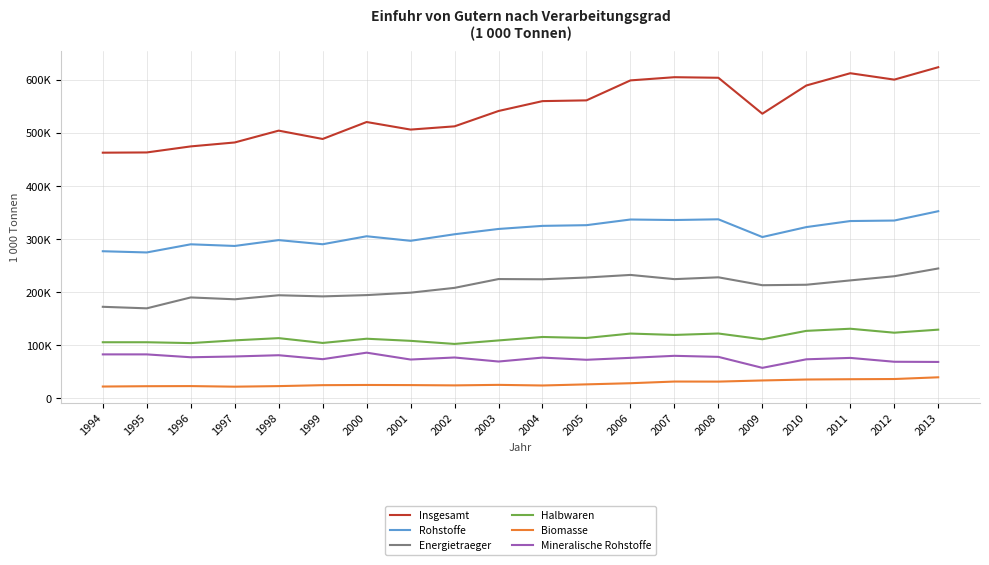

Reading right to left, transcribe all the data shown in this chart.

Insgesamt: 624344.1	600942.4	613004.5	589871.5	536646.9	604443.6	605520.6	599499.5	561811.2	560399.3	541785.2	512838.8	506710.6	520990.1	489001.2	504724.4	482417.7	474990.8	463591.6	463149.5
Rohstoffe: 352739.7	335161.4	334210.0	322811.4	304052.1	337487.5	336139.8	337101.9	326420.4	325113.2	319277.7	309295.0	296933.8	305516.7	290444.2	298249.1	287217.1	290343.4	274978.0	277262.6
Energietraeger: 244772.2	230104.7	222253.9	214057.5	213183.3	228084.3	224642.4	232577.5	227714.7	224389.6	224791.2	208191.4	199117.9	194532.4	192101.8	194237.6	186633.7	190126.4	169574.7	172459.6
Halbwaren: 129348.5	123610.0	131092.1	127073.0	111219.6	122095.5	119401.5	121983.9	113668.9	115552.5	109014.6	102431.2	108264.9	112249.5	104283.9	113368.2	109167.5	103999.9	105625.2	105624.3
Biomasse: 39501.1	36248.9	35873.0	35316.1	33536.7	31377.6	31491.2	28332.0	26164.4	24056.0	25231.1	24251.9	24797.8	25023.4	24662.0	22878.8	21815.5	22916.0	22694.9	22083.9
Mineralische Rohstoffe: 68466.3	68807.8	76083.1	73437.7	57332.2	78025.6	80006.2	76192.4	72541.3	76667.7	69255.4	76851.7	73018.1	85960.9	73680.3	81132.6	78768.0	77301.0	82708.5	82719.0